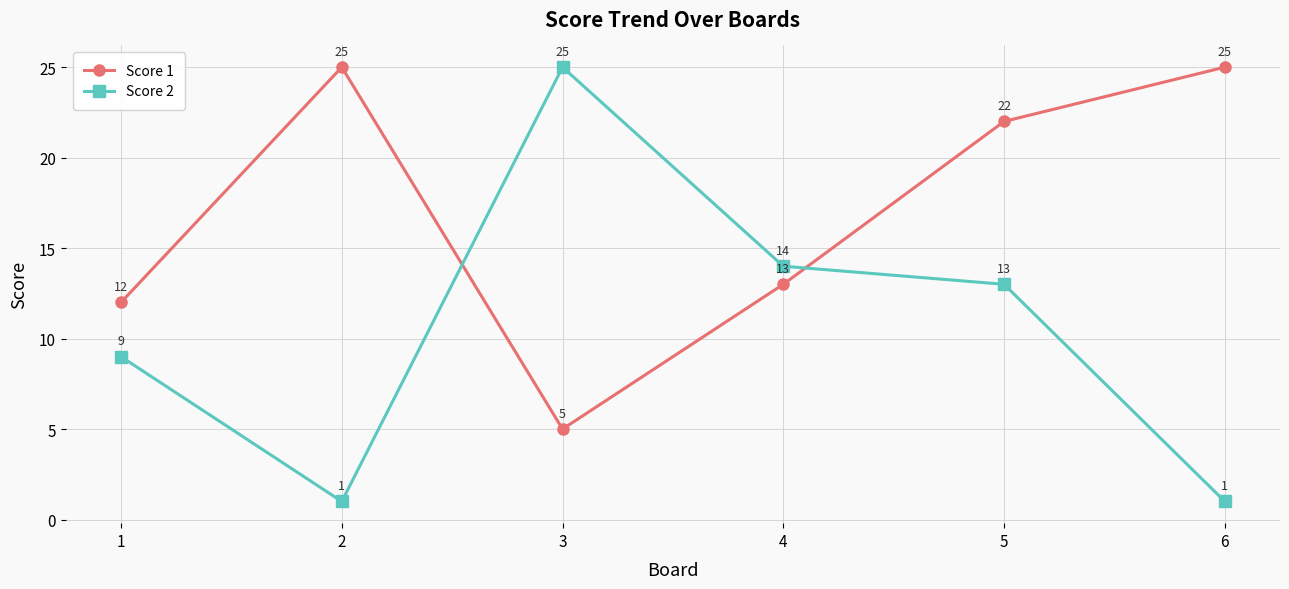

What is the total value across all series at 6?

26